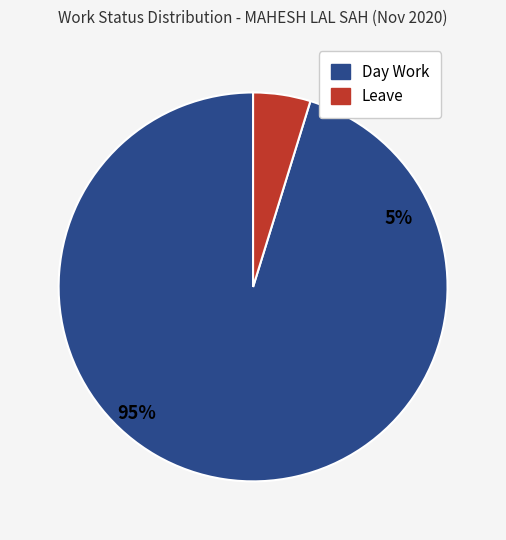

The Leave slice represents 1% of the pie. True or false?

False